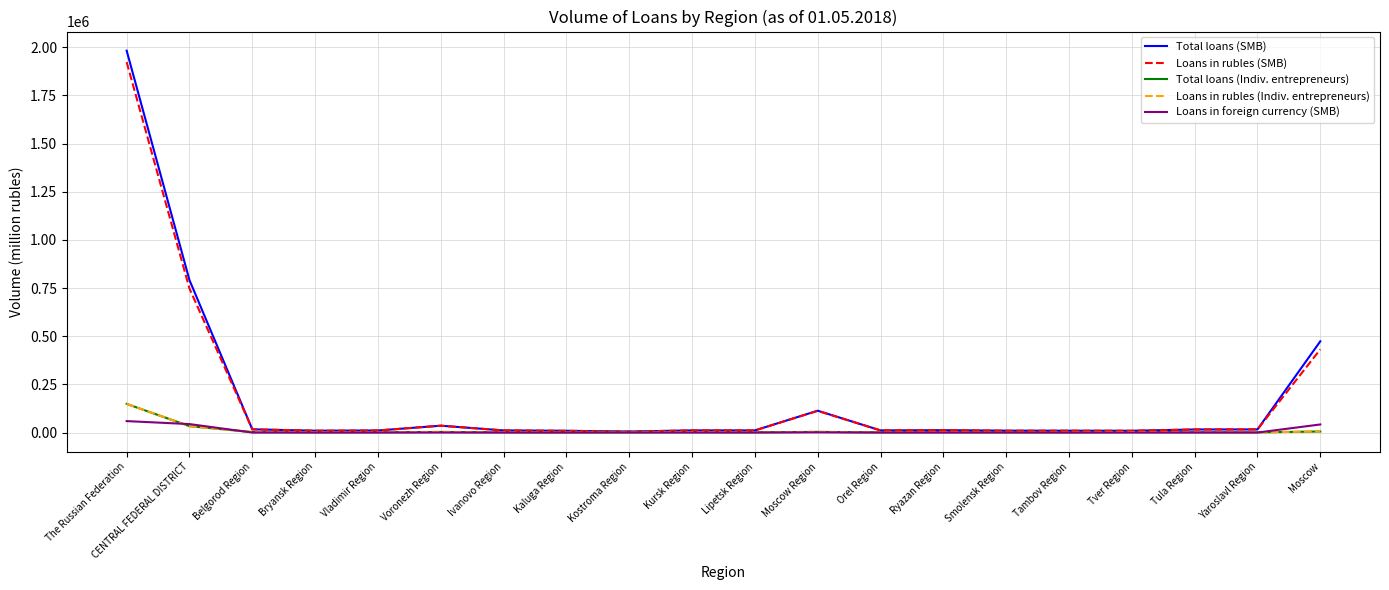

What is the total value across all series at The Russian Federation?

4261607